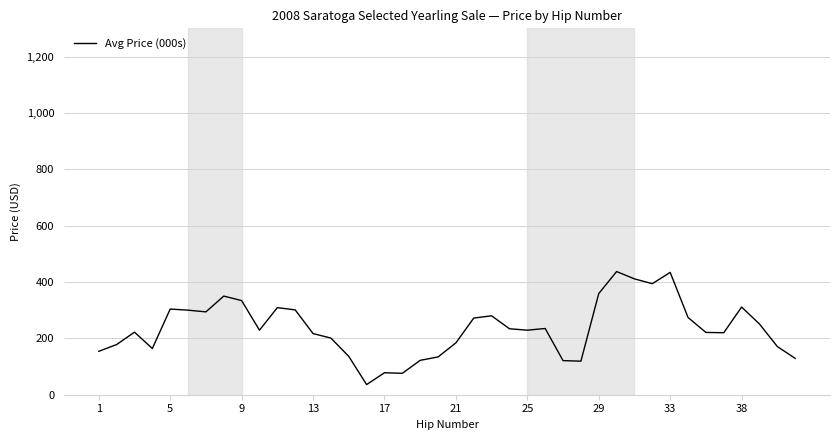

What is the greatest value displayed?

437